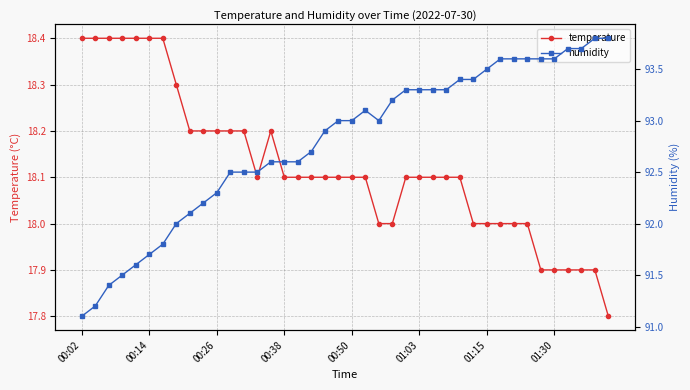

True or false: temperature has more than 0 interior local peaks.

True